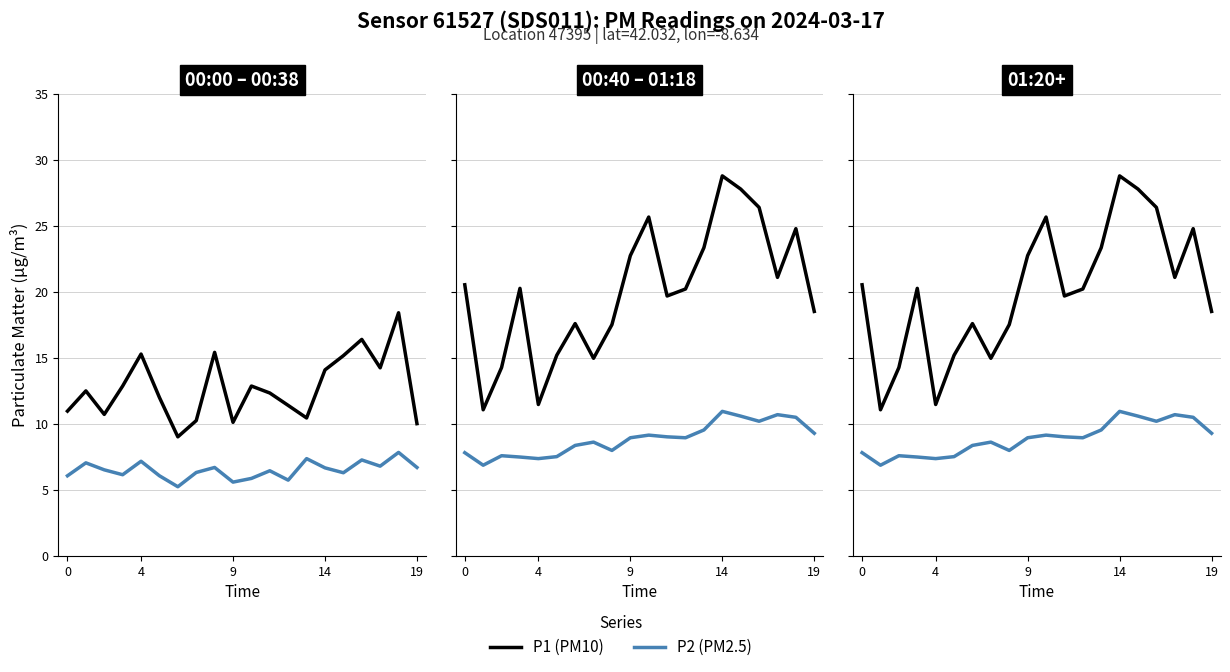

Does the chart display data point markers on the line(s)?

No